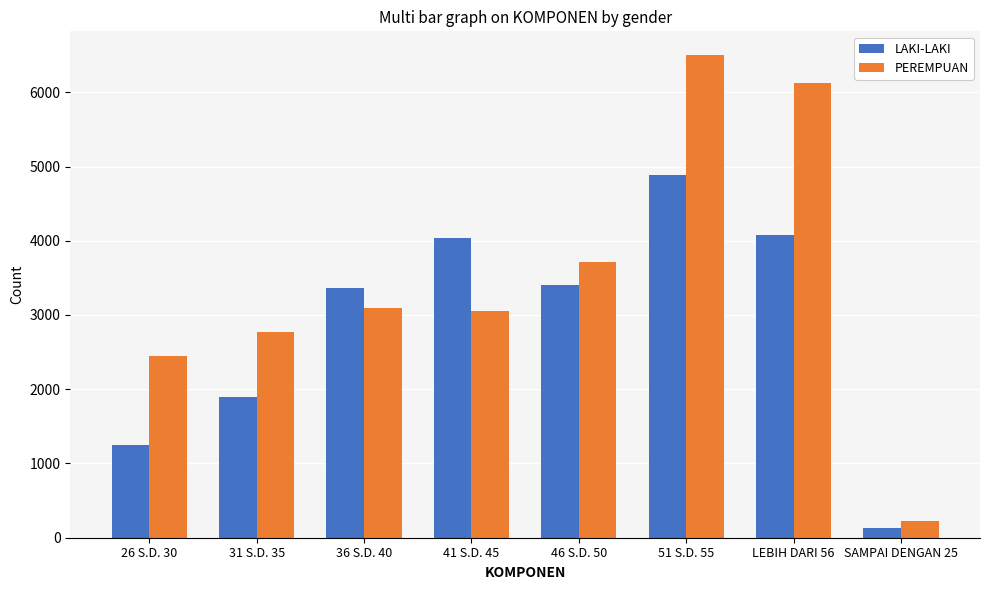

What is the total value across all series at SAMPAI DENGAN 25?

358